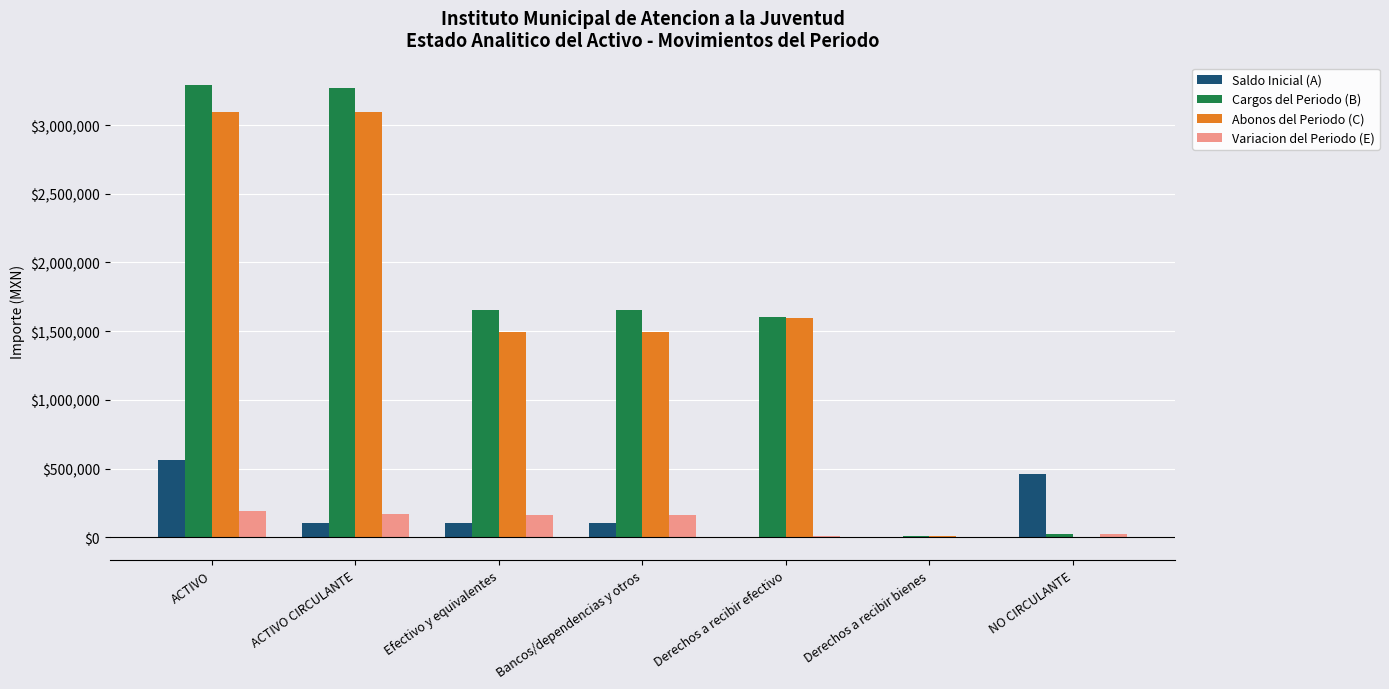

What is the highest value of the Saldo Inicial (A) series?

564464.8